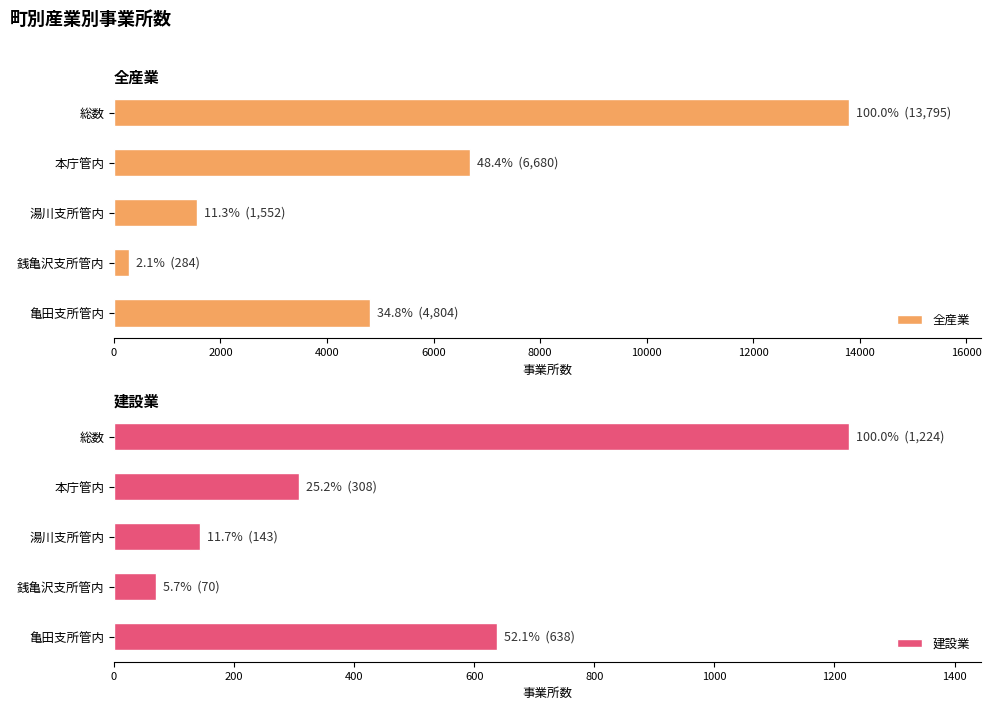

Which series has the largest total across all categories?

全産業